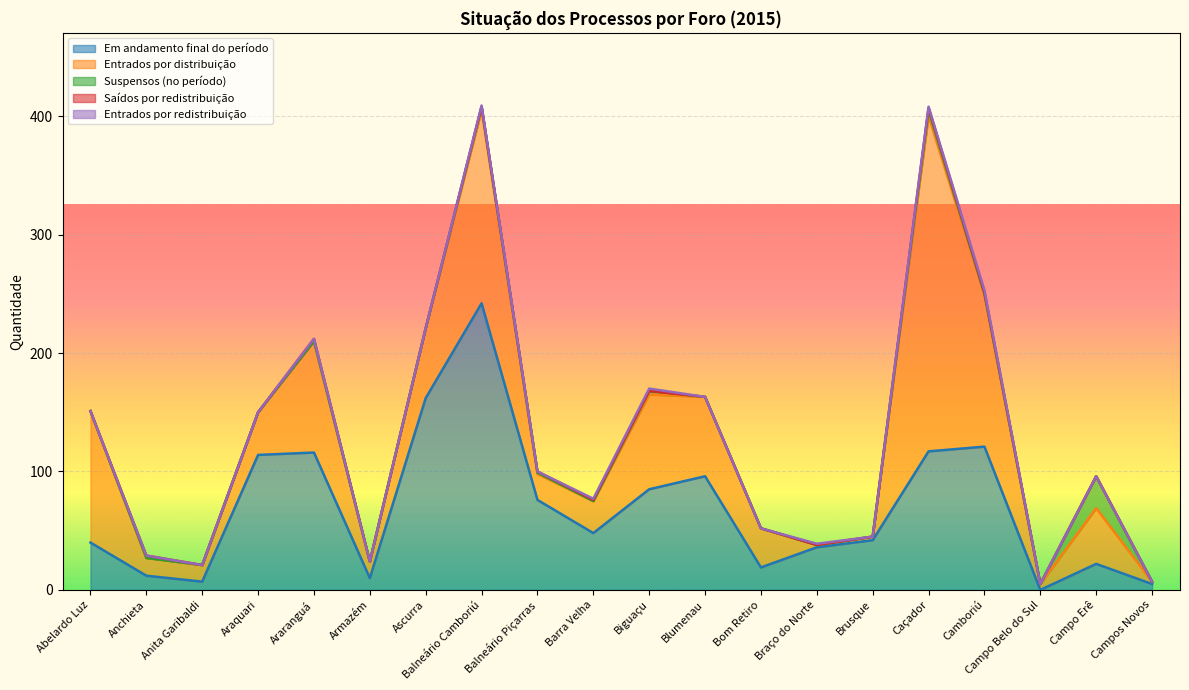

How many times do Em andamento final do período and Suspensos (no período) cross each other?

1